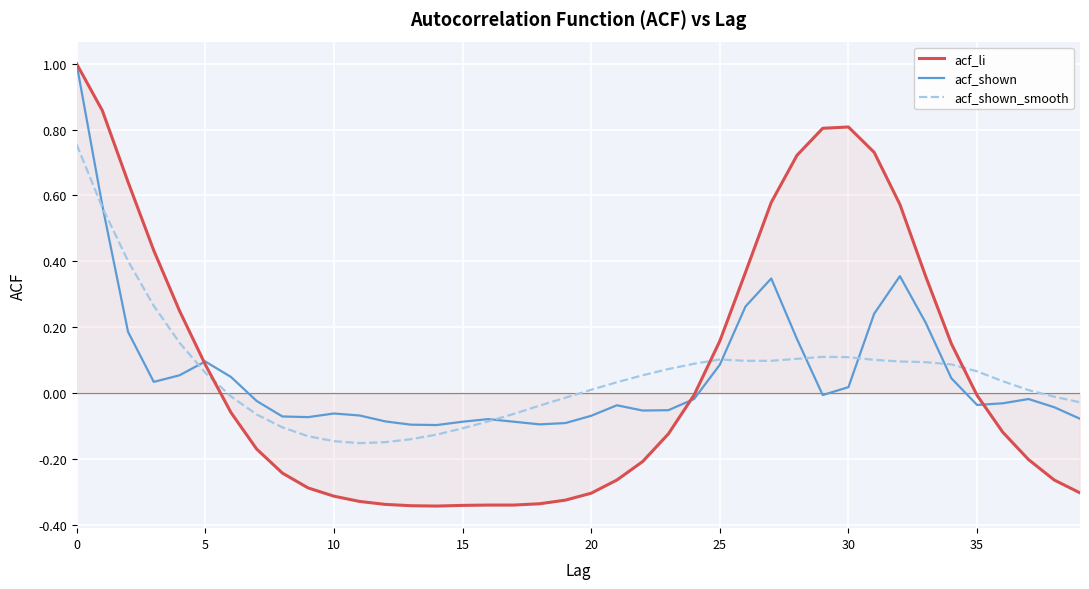

How many categories are shown in the chart?

40